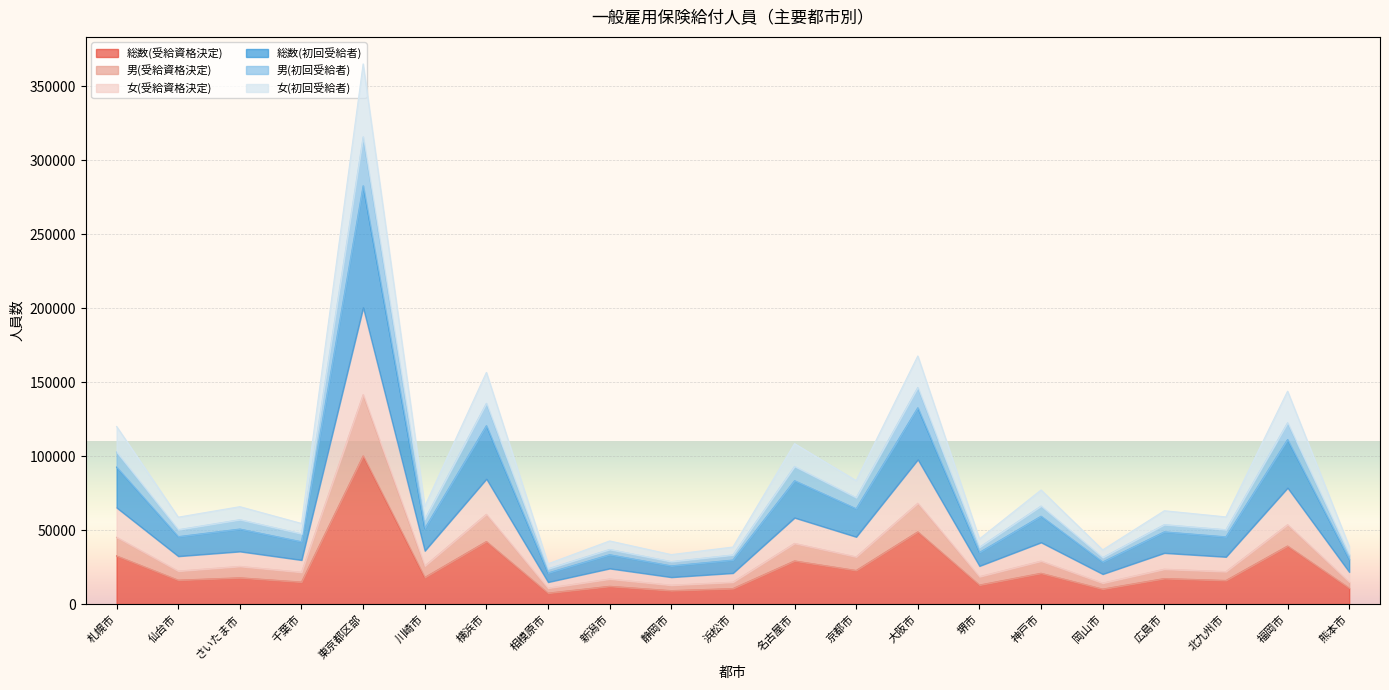

Does the chart display data point markers on the line(s)?

No